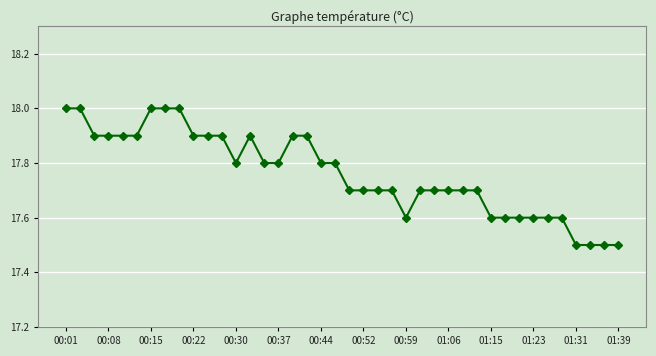

What is the value of the 40th point from the left?

17.5